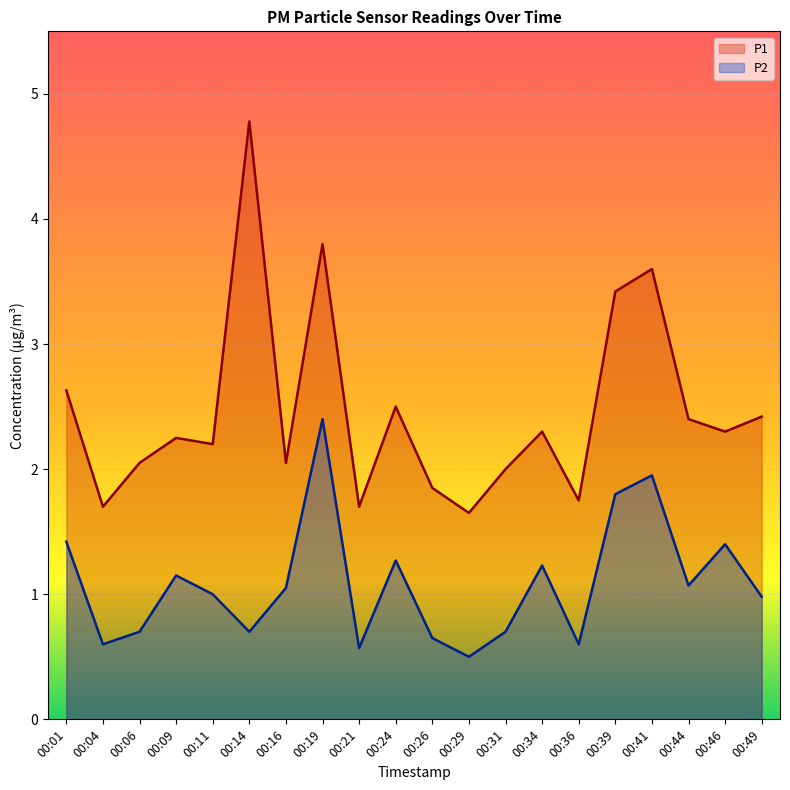

What is the value of the P1 point at the 4th from the left?

2.2